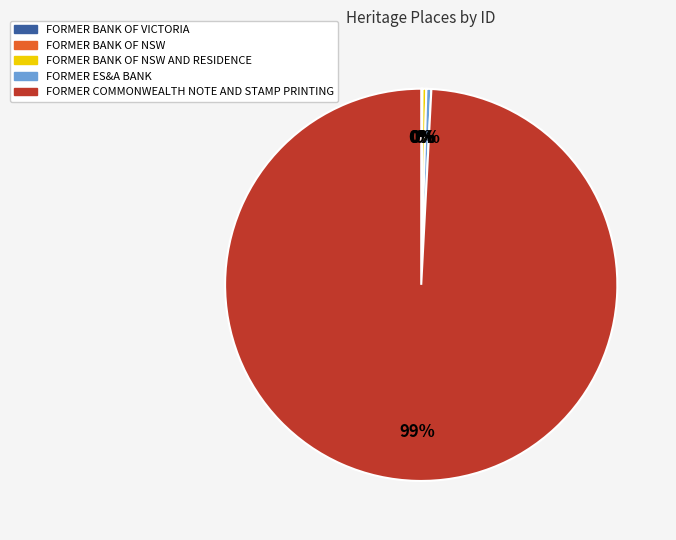

To the nearest percent, what is the average slice percentage?

20%